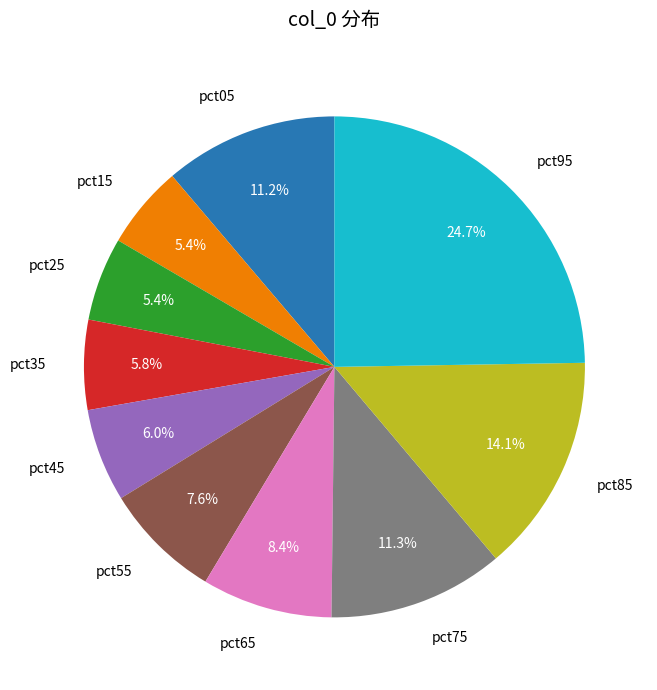

Is the sum of pct15 and pct25 greater than half?

No